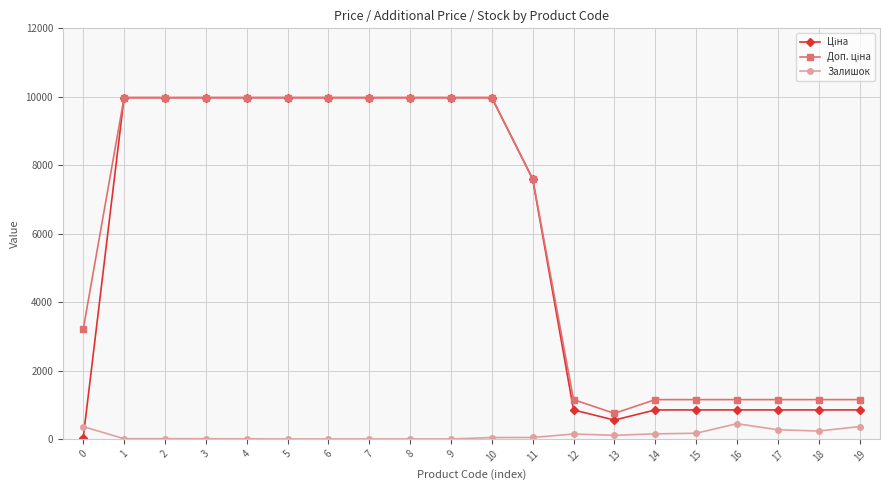

What is the total value across all series at 5?

19950.0